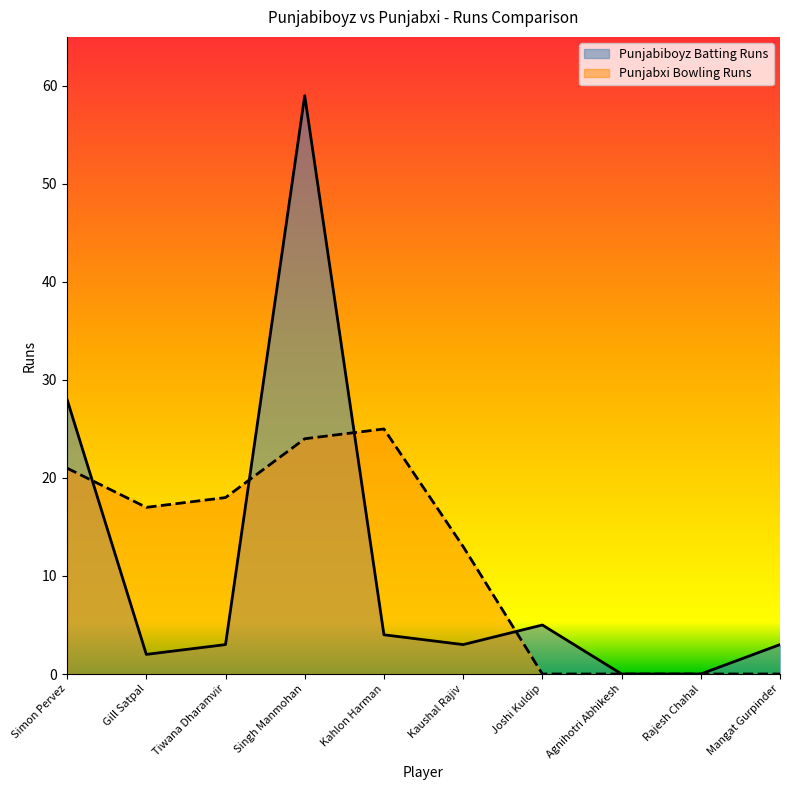

After their last crossing, which series has the higher values: Punjabiboyz Batting Runs or Punjabxi Bowling Runs?

Punjabiboyz Batting Runs